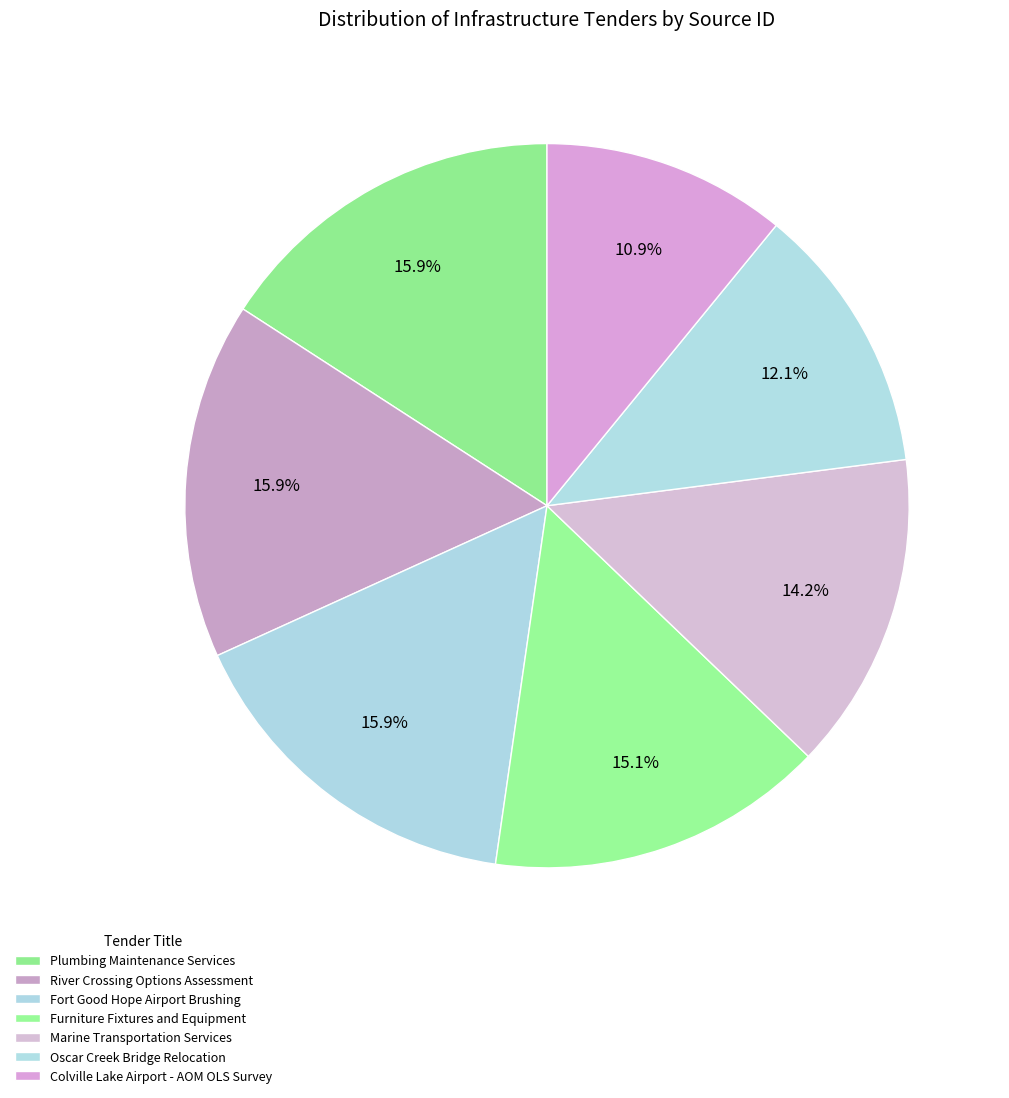

To the nearest percent, what is the average slice percentage?

14%